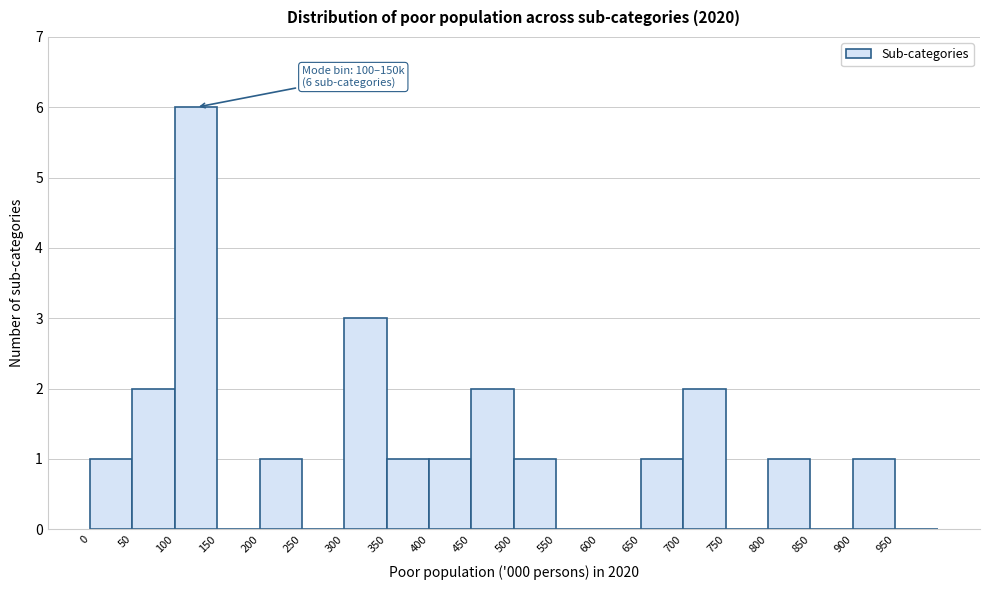

Which range on the x-axis has the tallest bar?

100 to 150